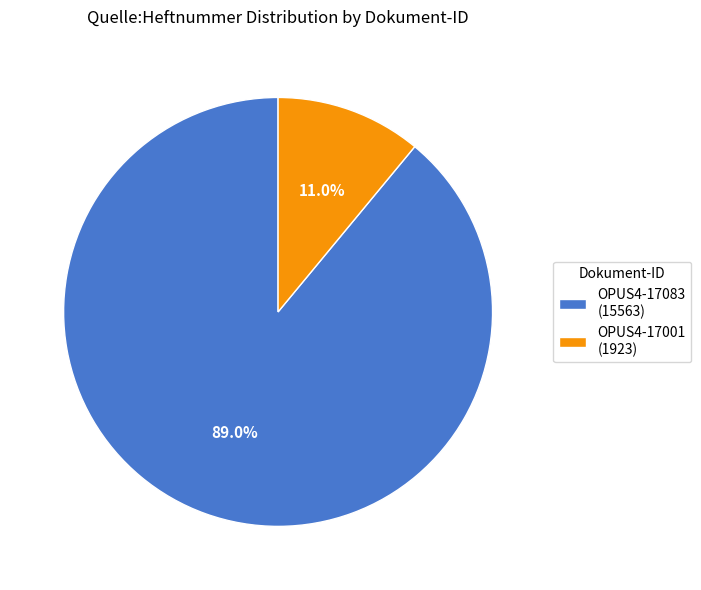

Is it true that OPUS4-17083 is 76% of the pie?

False